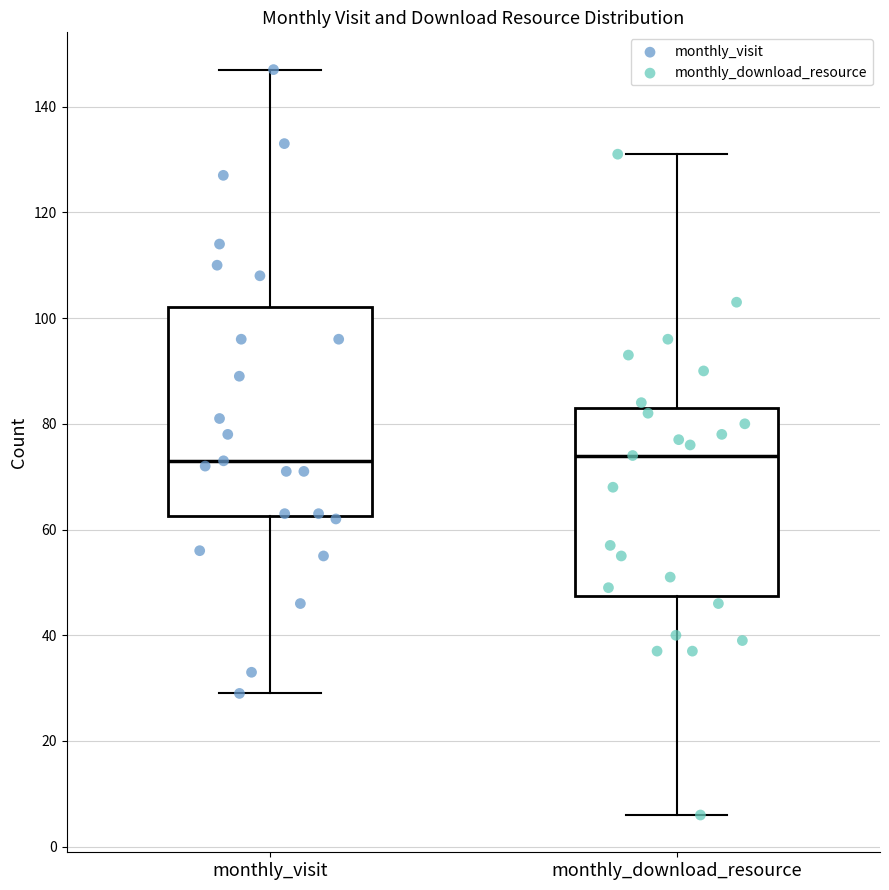

Reading left to right, transcribe this box plot: for each box, give where its median line is, the range the box spans, and where its two whiskers end, as read against the y-axis. The values are not printed on the chart, so give them approximately, as read against the axis.

monthly_visit: median 74, box 62 to 102, whiskers 30 to 148
monthly_download_resource: median 74, box 48 to 84, whiskers 6 to 132